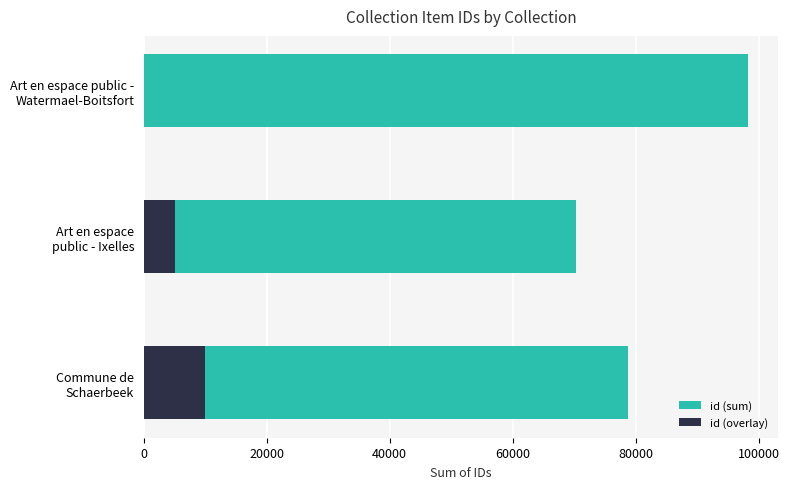

Between Art en espace public - Ixelles and Art en espace public - Watermael-Boitsfort, which series saw the biggest shift?

id (sum)